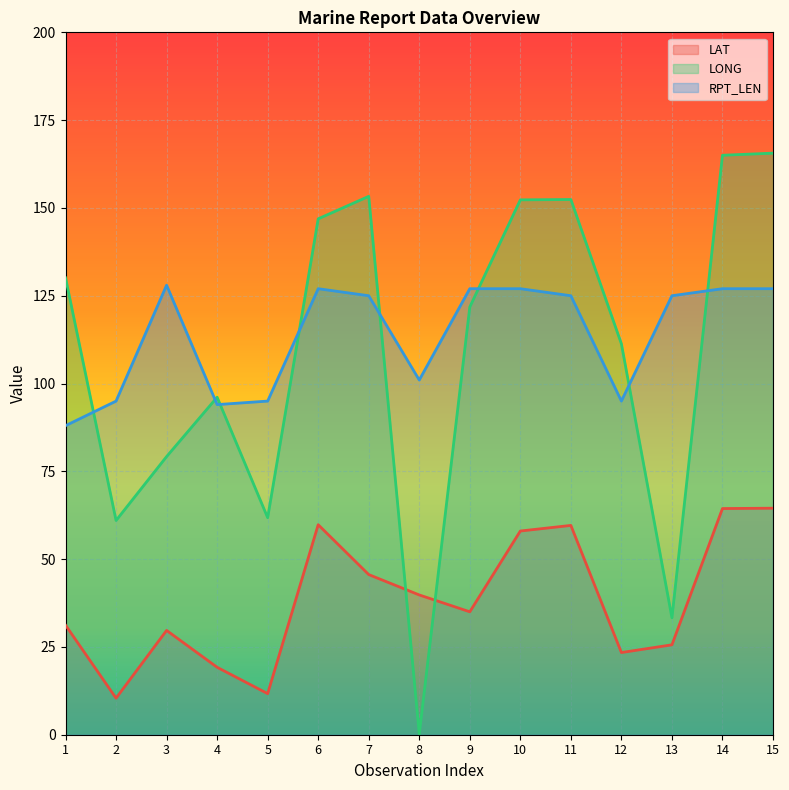

What is the average value of the LAT series?

38.5